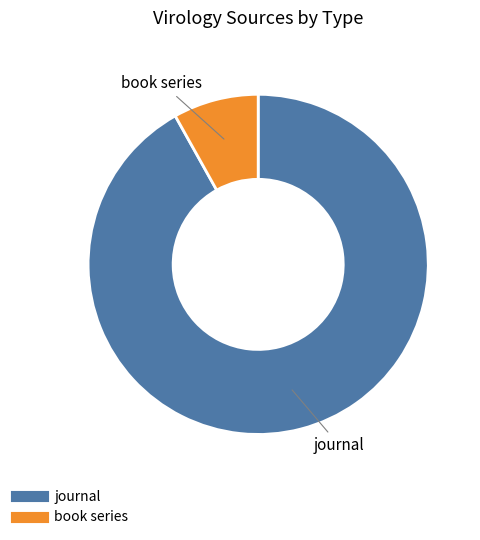

Is the sum of journal and book series greater than half?

Yes